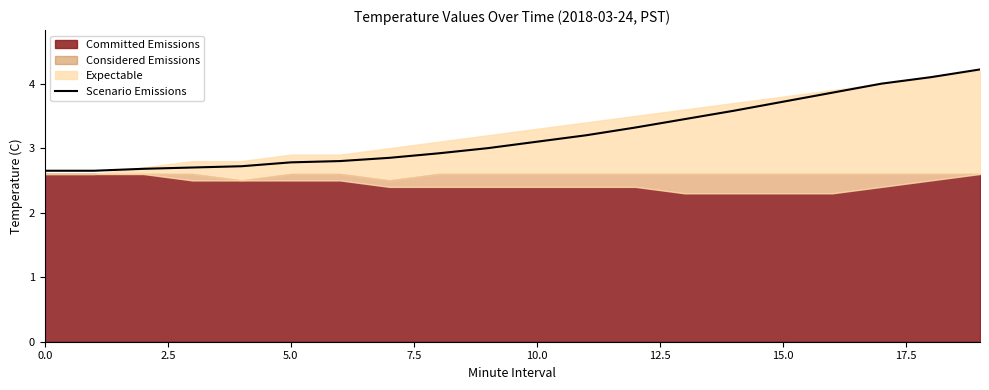

True or false: Scenario Emissions has a value of 0.7 at 5.0.

False